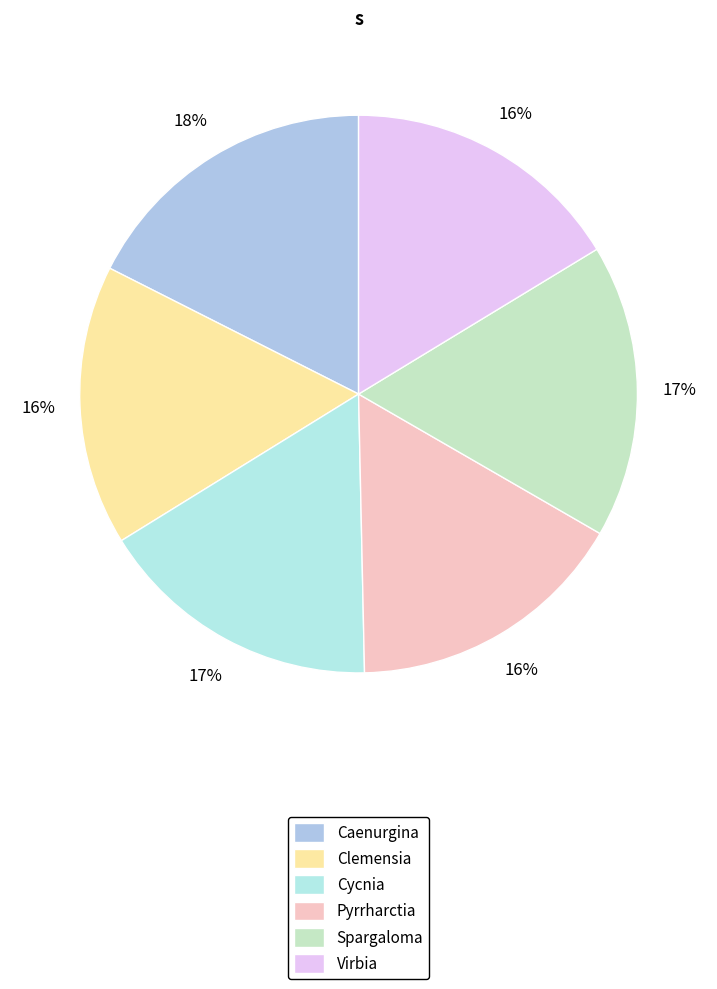

To the nearest percent, what percentage of the pie is Cycnia?

17%